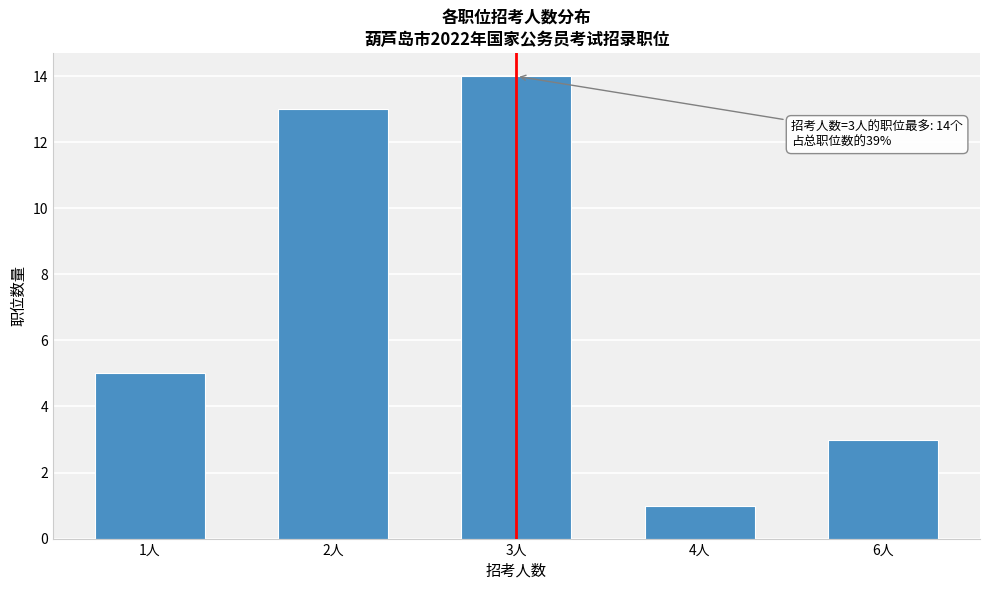

Reading left to right, list all the values displayed in this chart.

1人=5	2人=13	3人=14	4人=1	6人=3